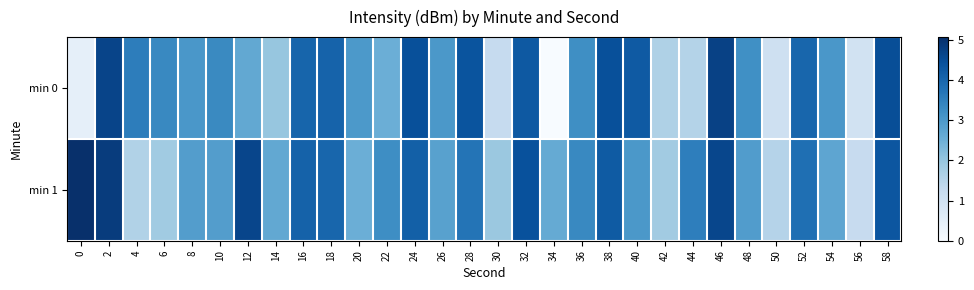

Which series changed the most between 10 and 18?

min 1